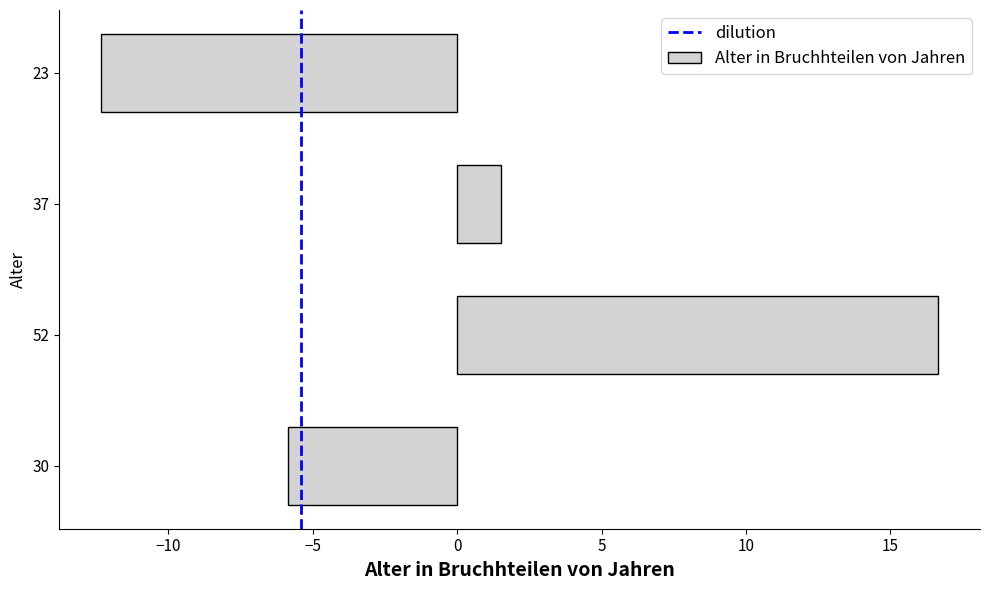

Which category has the highest value across all series?

52